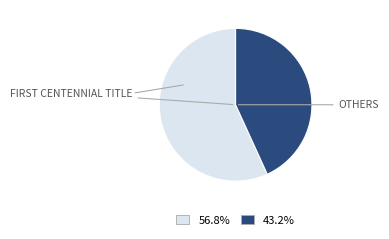

Does any single category account for the majority?

Yes